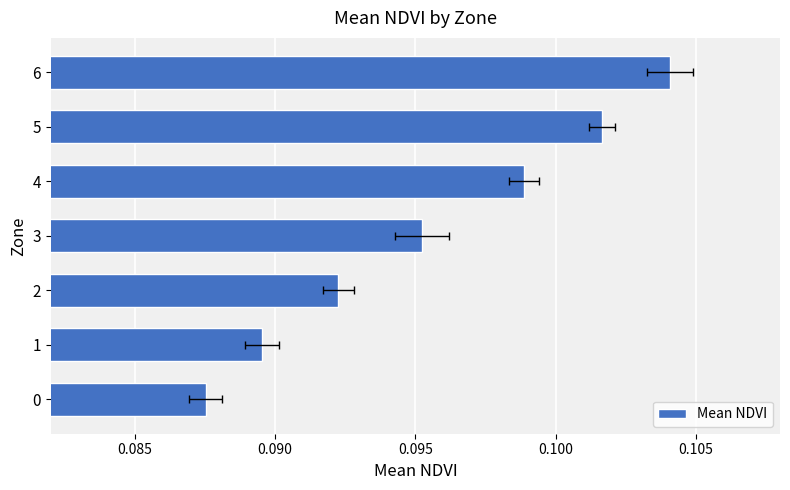

Reading left to right, list all the values displayed in this chart.

0.1	0.1	0.1	0.1	0.1	0.1	0.1